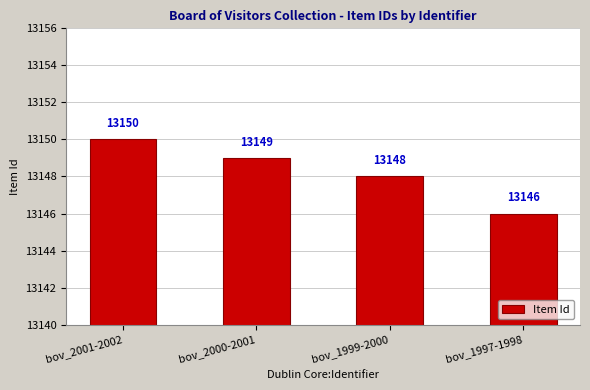

What position from the left is bov_2000-2001?

2